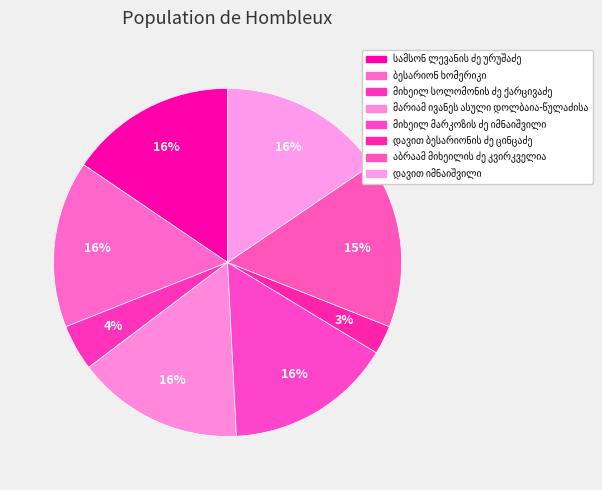

The მიხეილ სოლომონის ძე ქარცივაძე slice represents 1% of the pie. True or false?

False